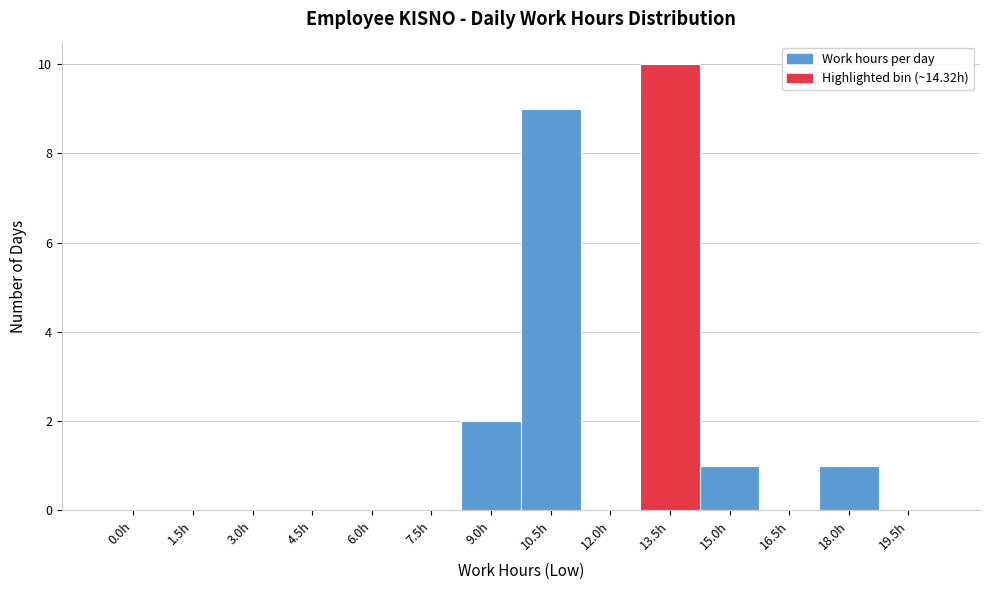

Reading left to right, what are all the values shown in this chart?

0.0h=0	1.5h=0	3.0h=0	4.5h=0	6.0h=0	7.5h=0	9.0h=2	10.5h=9	12.0h=0	13.5h=10	15.0h=1	16.5h=0	18.0h=1	19.5h=0